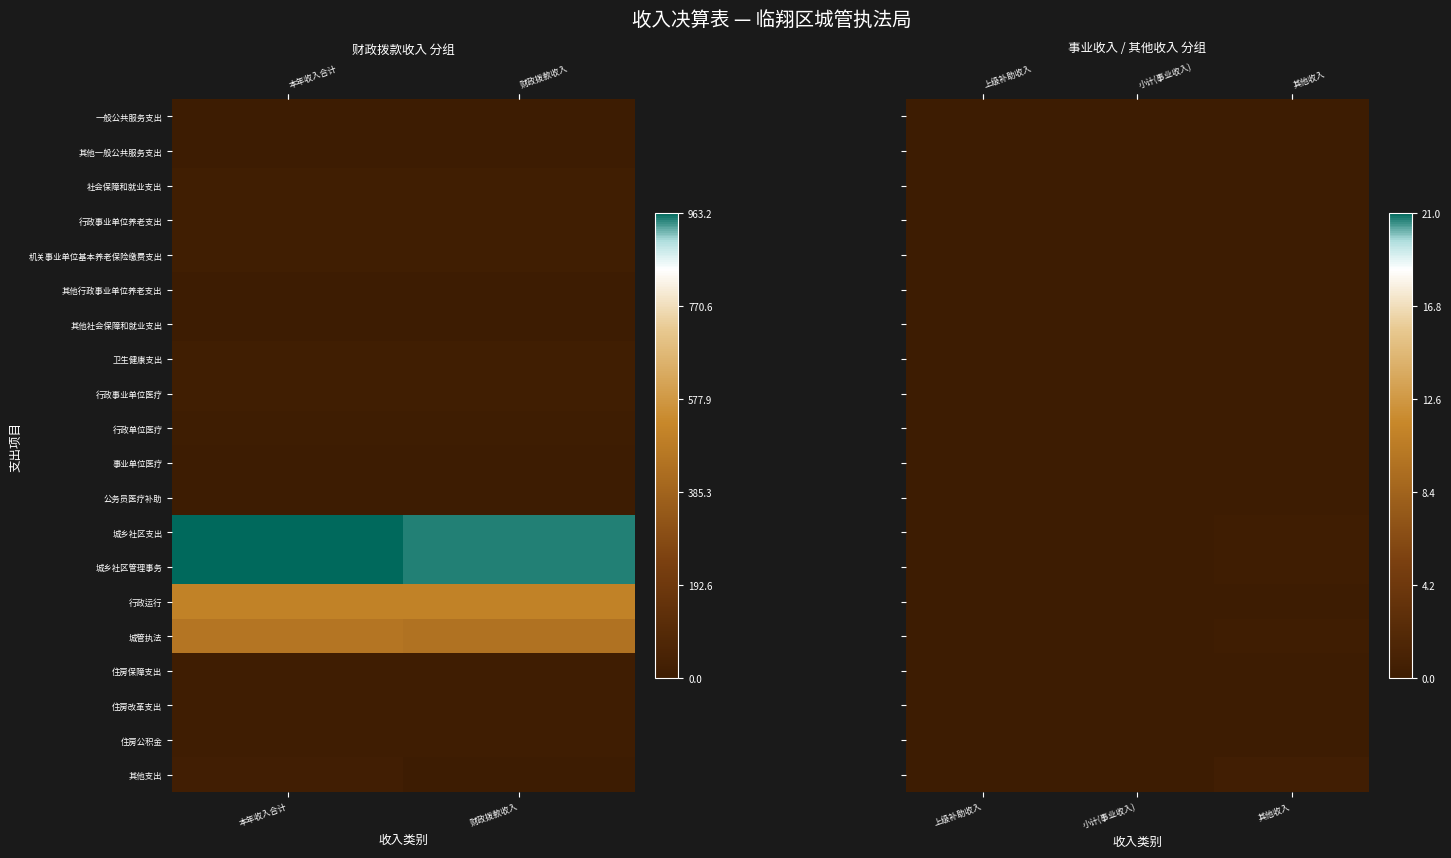

Which has a higher value, 本年收入合计 or 财政拨款收入?

本年收入合计